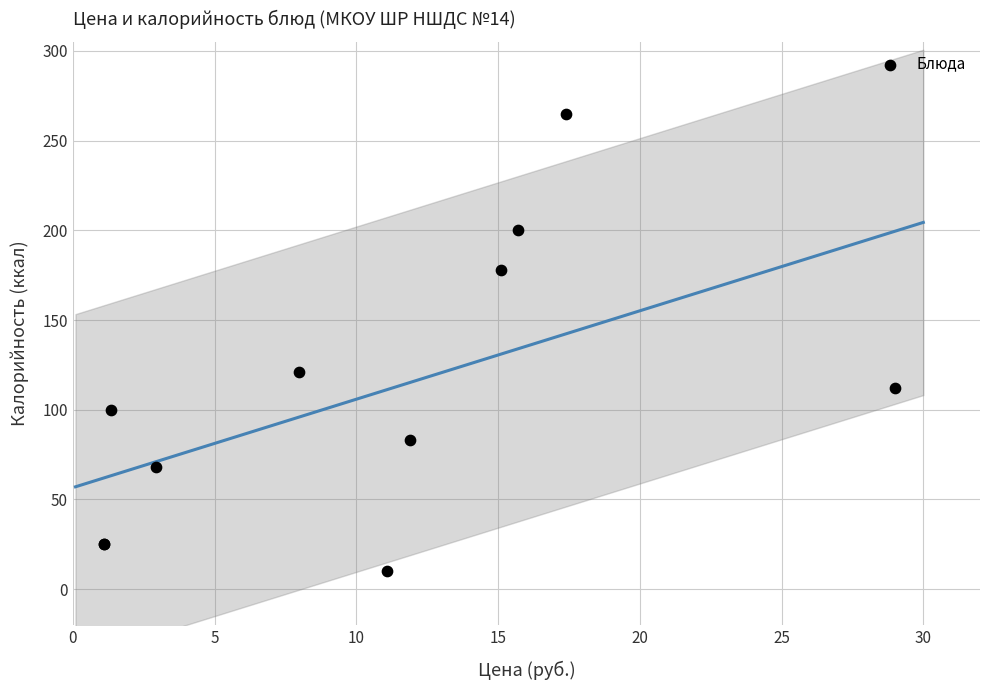

What Y value in the scatter plot is closest to 137?

121